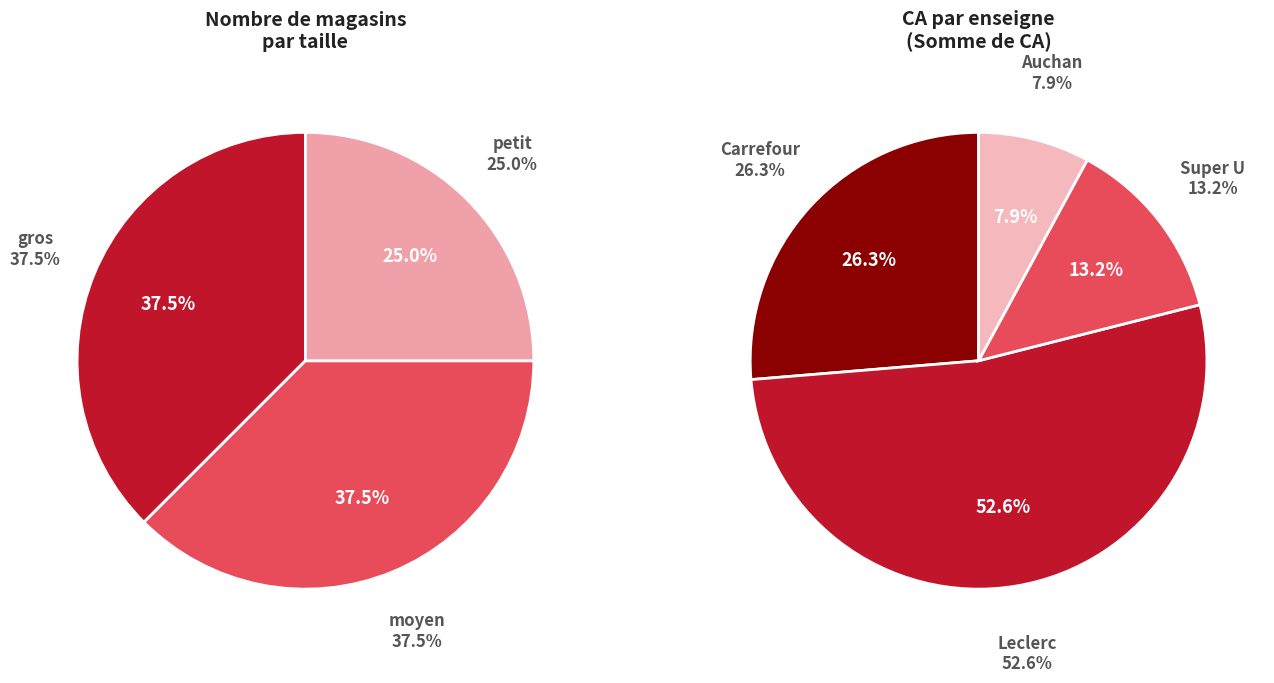

True or false: moyen accounts for 1% of the total.

False